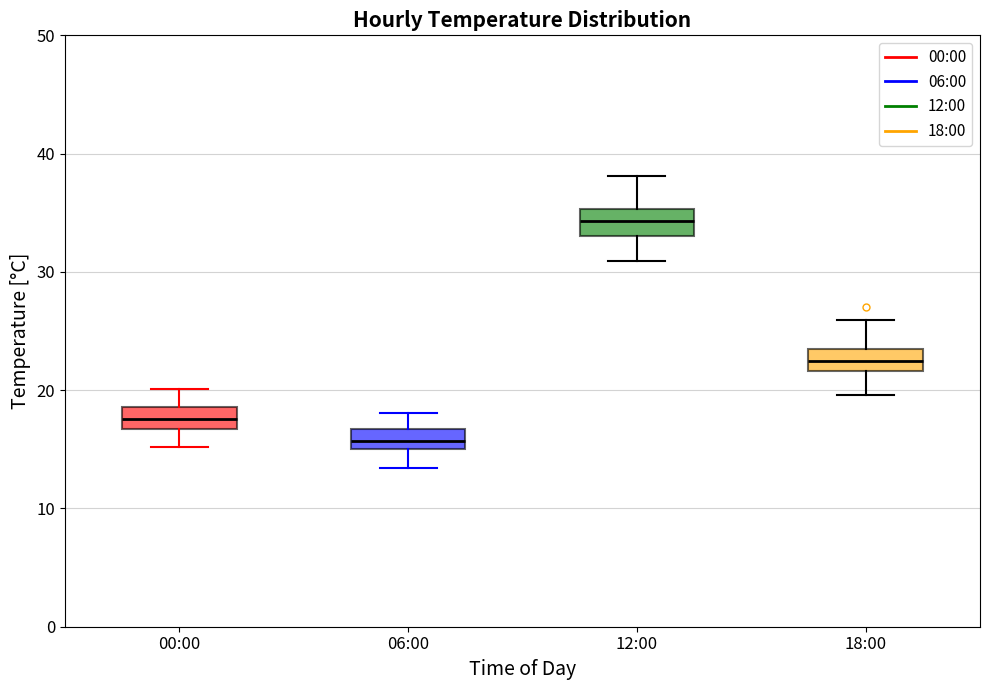

Reading left to right, read every box against the y-axis: the position of its median line, the range the box covers, and the ends of its whiskers. The values are not printed on the chart, so give them approximately, as read against the axis.

00:00: median 18, box 17 to 19, whiskers 15 to 20
06:00: median 16, box 15 to 17, whiskers 13 to 18
12:00: median 34, box 33 to 35, whiskers 31 to 38
18:00: median 23, box 22 to 24, whiskers 20 to 26